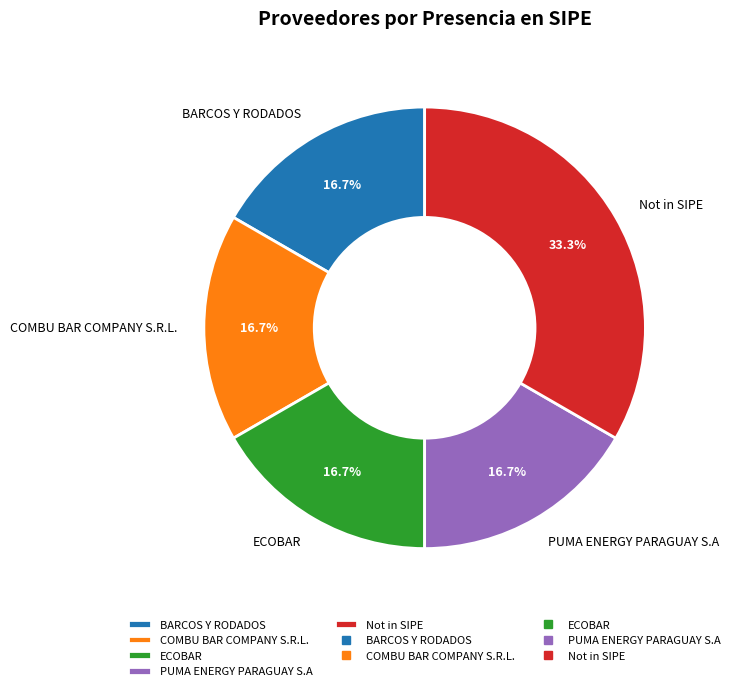

What percentage do Not in SIPE and PUMA ENERGY PARAGUAY S.A together represent?

50.0%